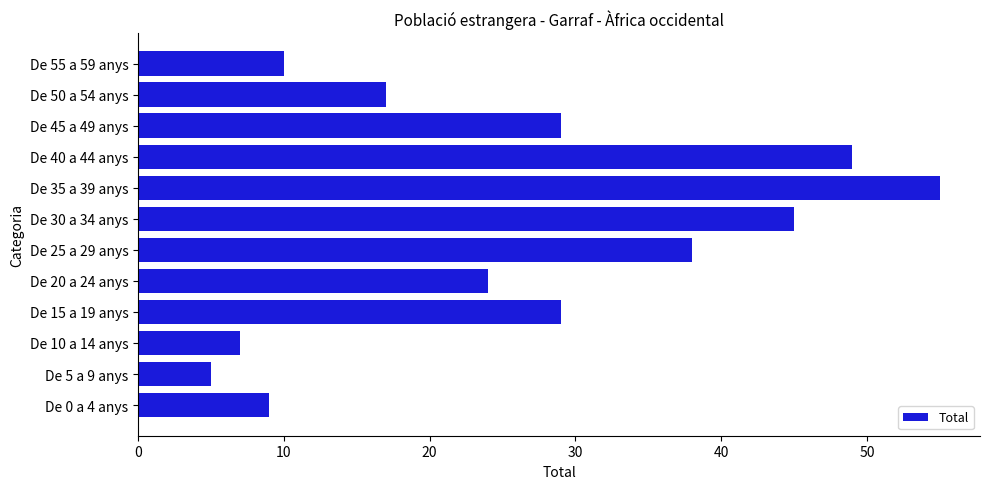

What is the change in value from De 5 a 9 anys to De 15 a 19 anys?

+24